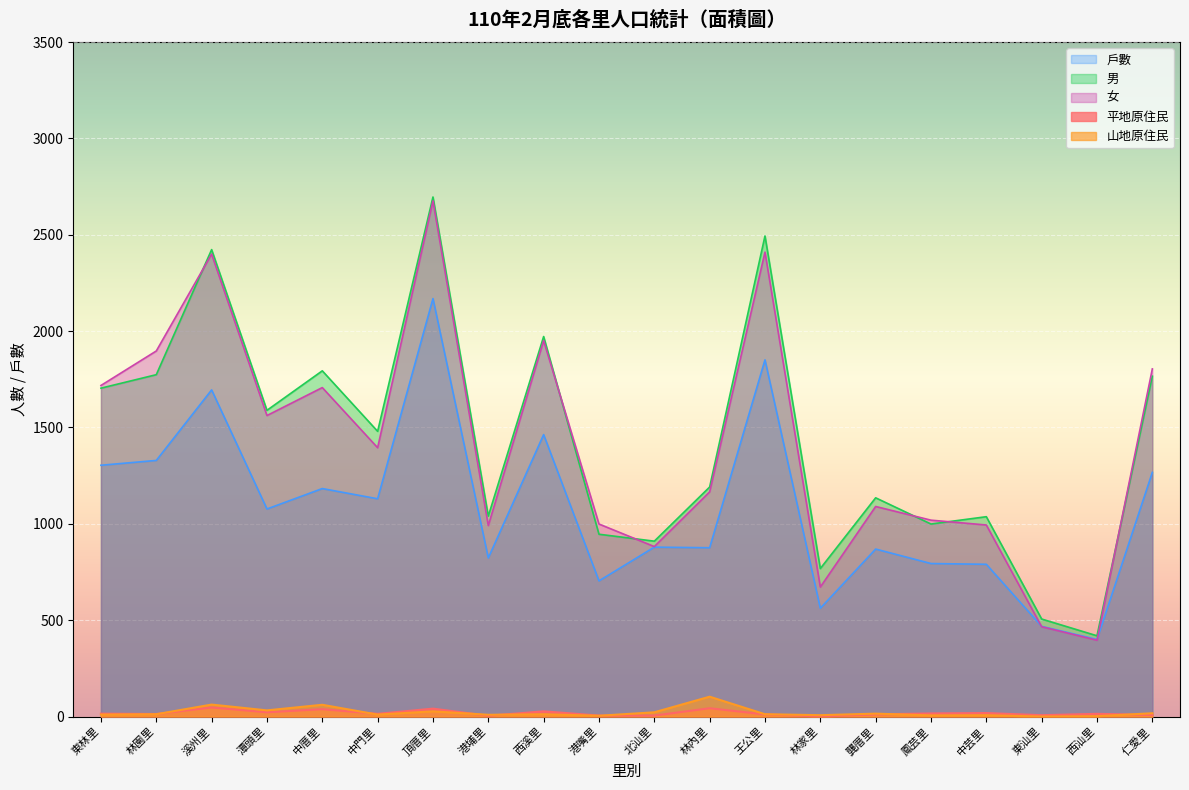

What is the difference between the second highest and second lowest values in the 男 series?

1988